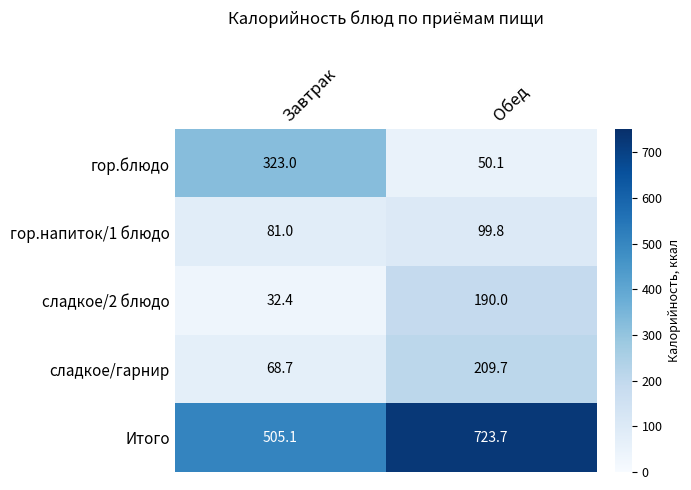

What is the difference between the highest and lowest values at Обед?

673.6